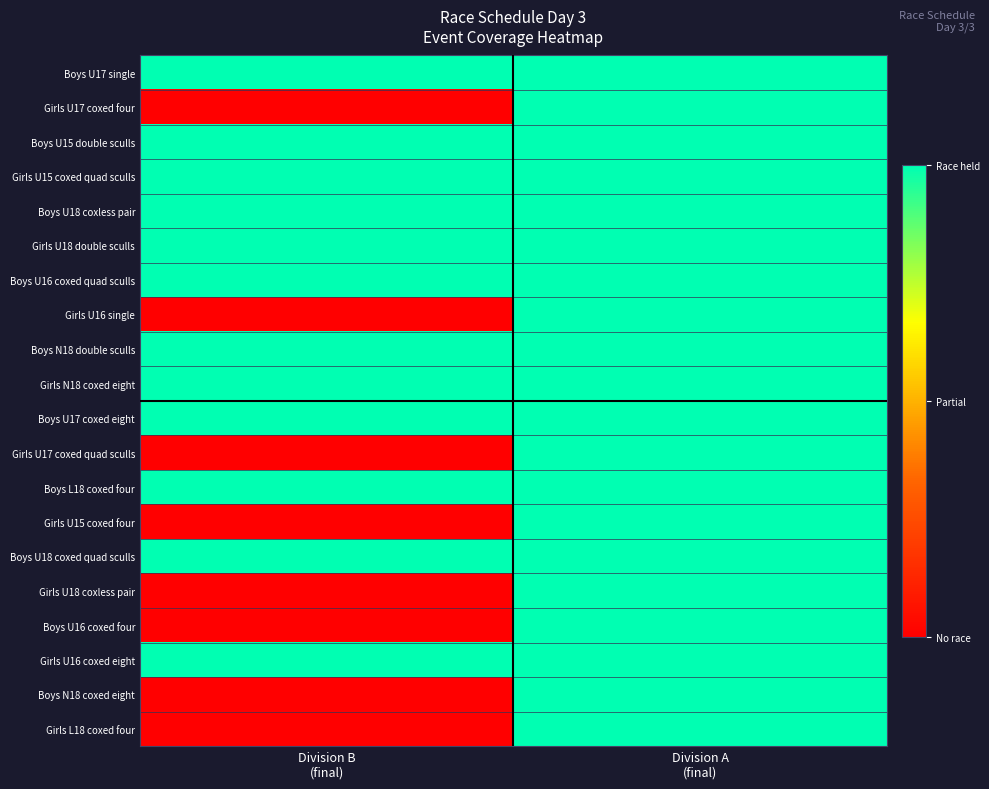

What is the total value across all series at Division A
(final)?

20